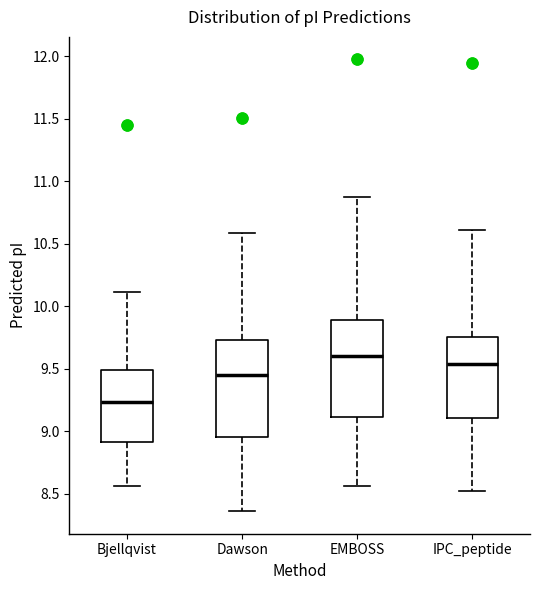

Which box has the lowest median line?

Bjellqvist